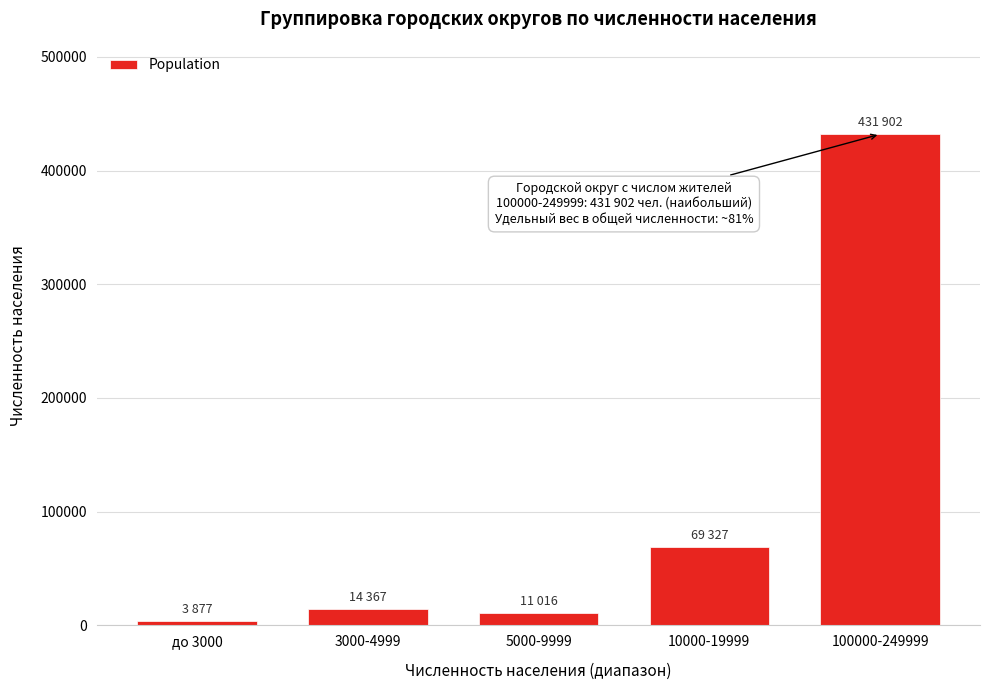

Reading left to right, extract all data points from this chart.

до 3000=3877	3000-4999=14367	5000-9999=11016	10000-19999=69327	100000-249999=431902